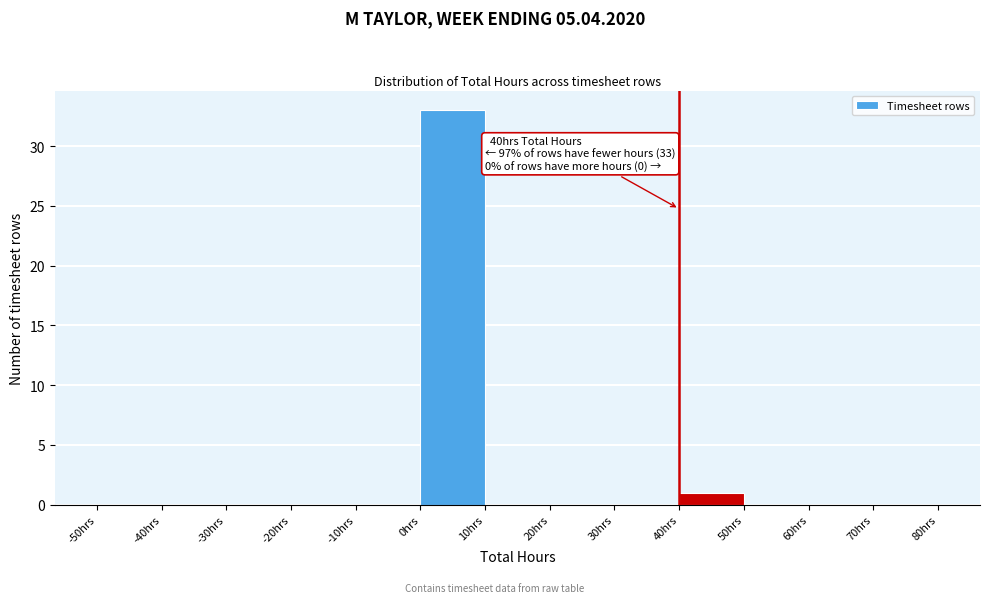

Over which range of the x-axis is the bar tallest?

0 to 10